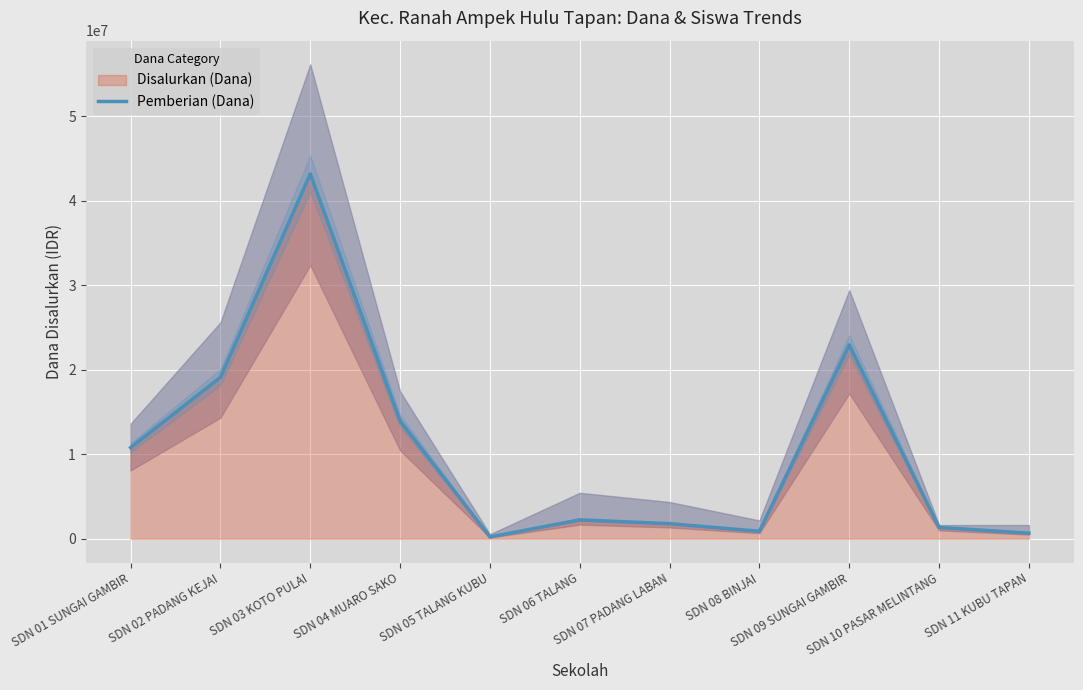

Does the chart display data point markers on the line(s)?

No